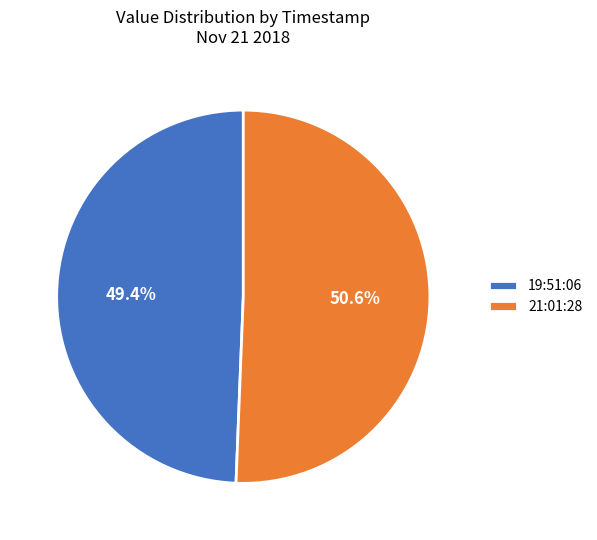

Combined, what portion of the pie is 21:01:28 and 19:51:06?

100.0%